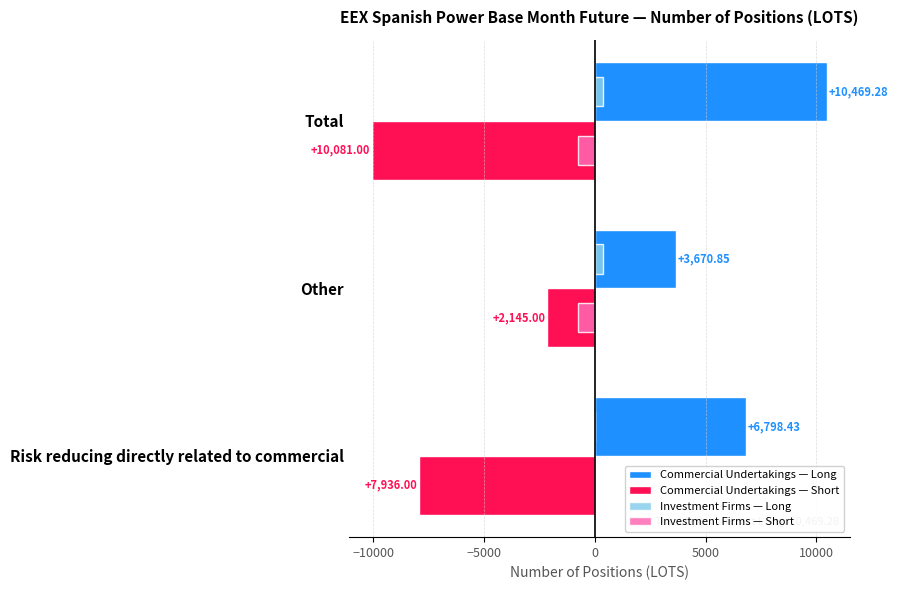

Which series changed the most between Risk reducing directly related to commercial and Total?

Commercial Undertakings — Long